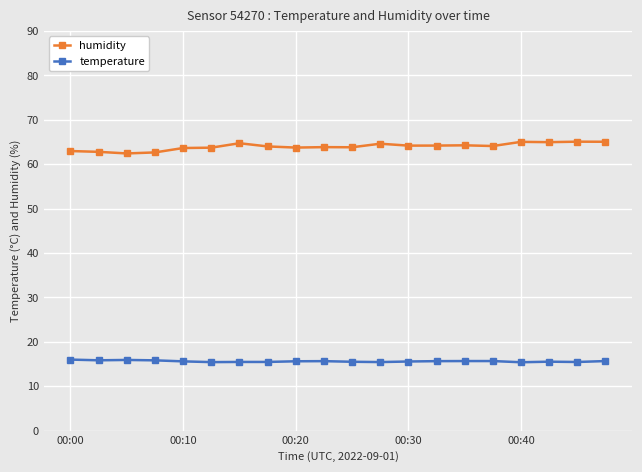

What is the difference between the second highest and second lowest values in the humidity series?

2.4